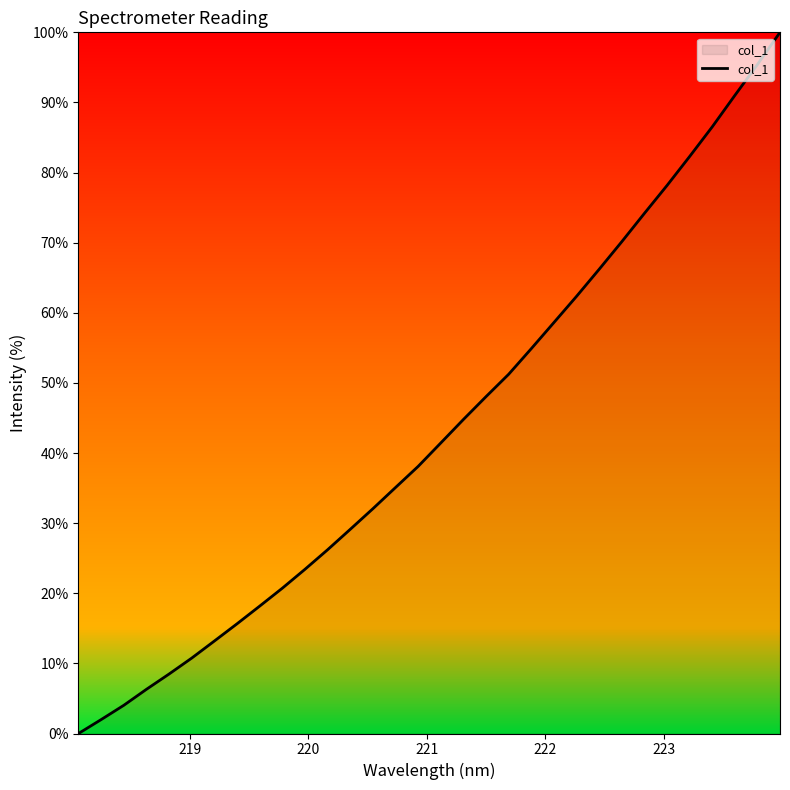

What is the average value?

43.4